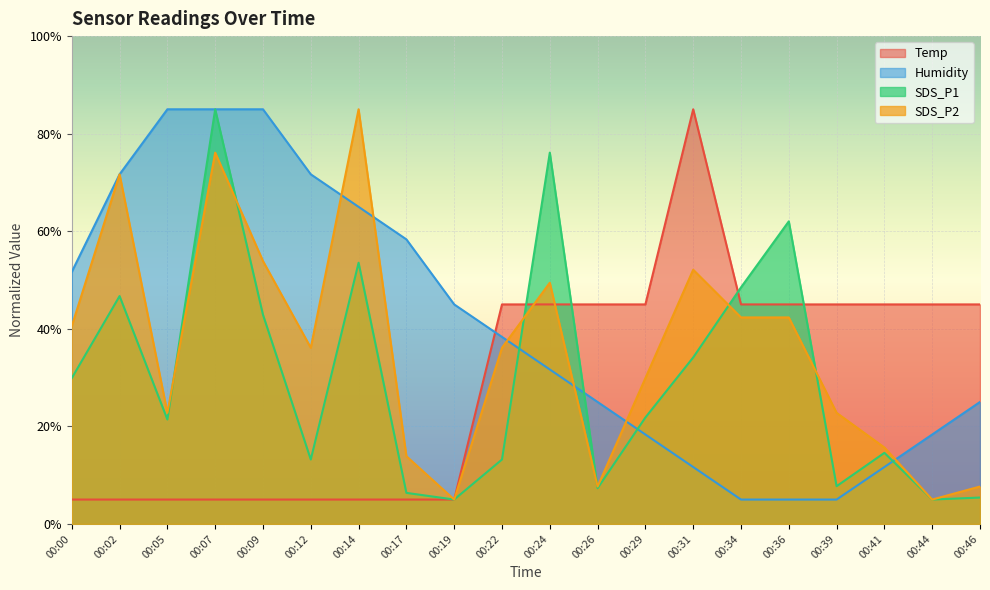

Where does the Humidity series first go above 38?

00:00